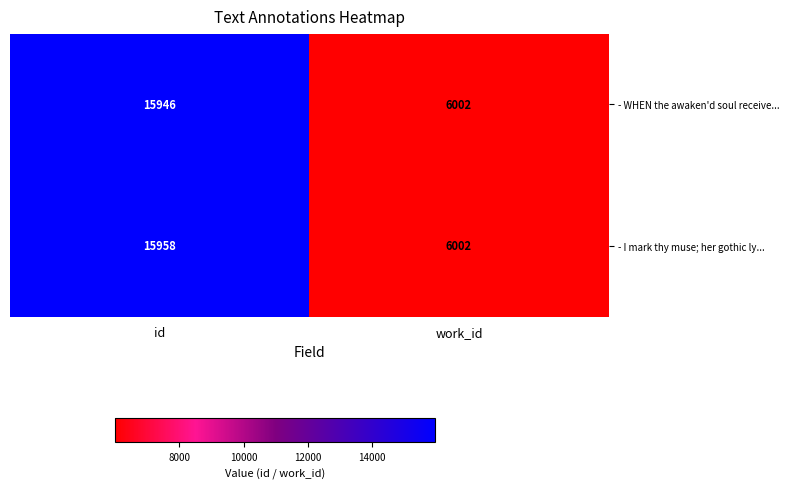

True or false: - WHEN the awaken'd soul receive... has a value of 9914 at id.

False